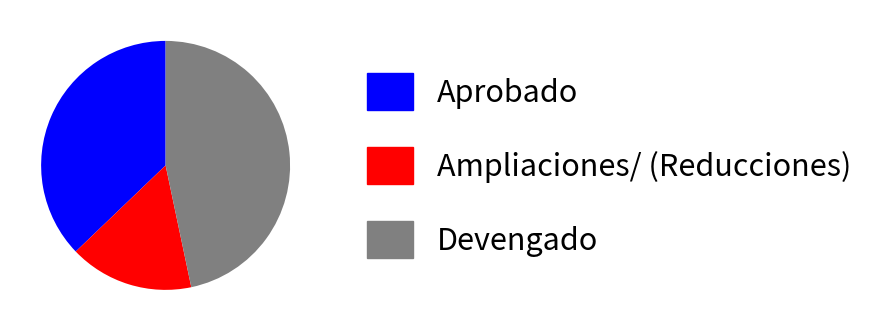

Approximately how many times larger is the value at Ampliaciones/ (Reducciones) compared to Aprobado?

0.4